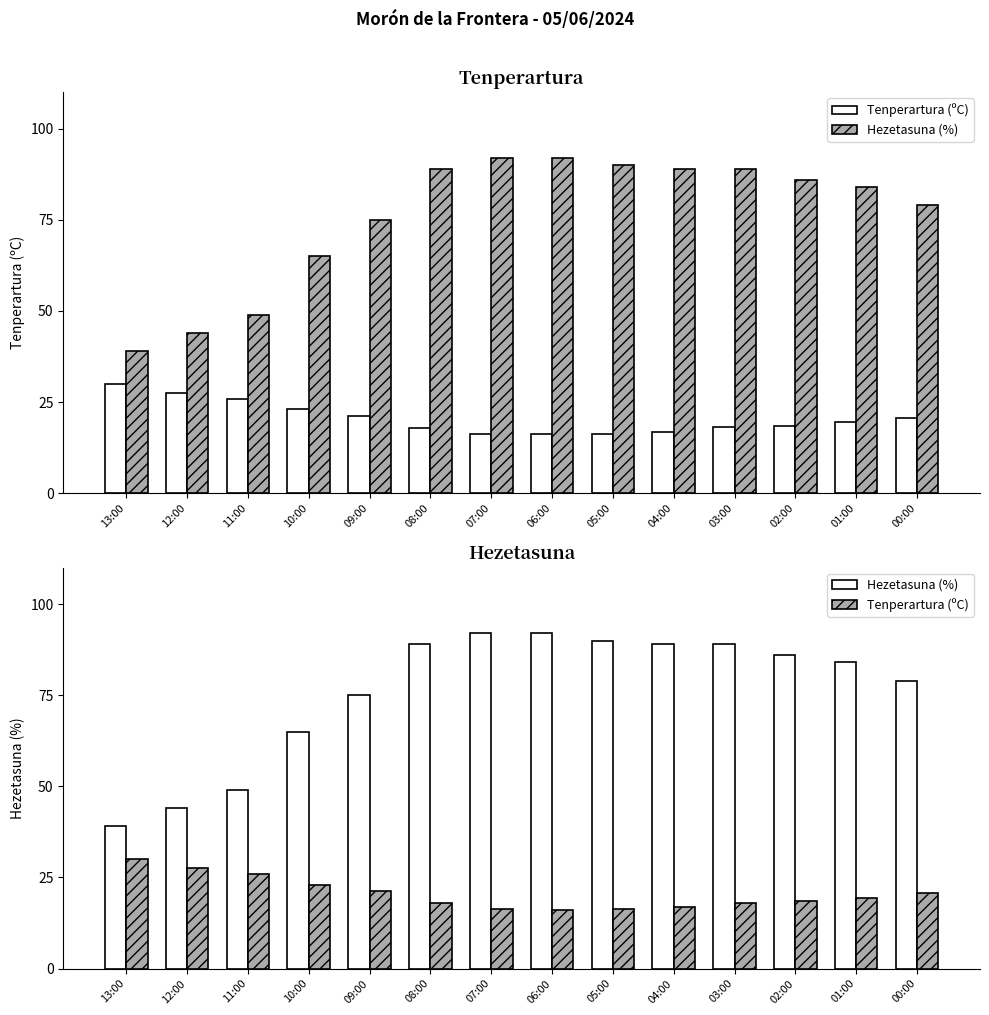

The Tenperartura (ºC) series shows 23.6 at 07:00. True or false?

False